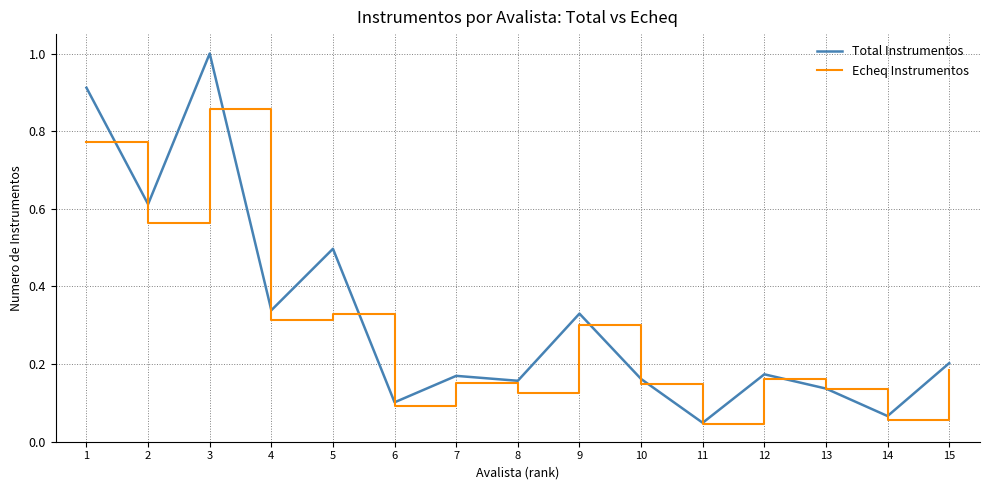

Rank the series by their maximum value, from highest to lowest.

Total Instrumentos, Echeq Instrumentos